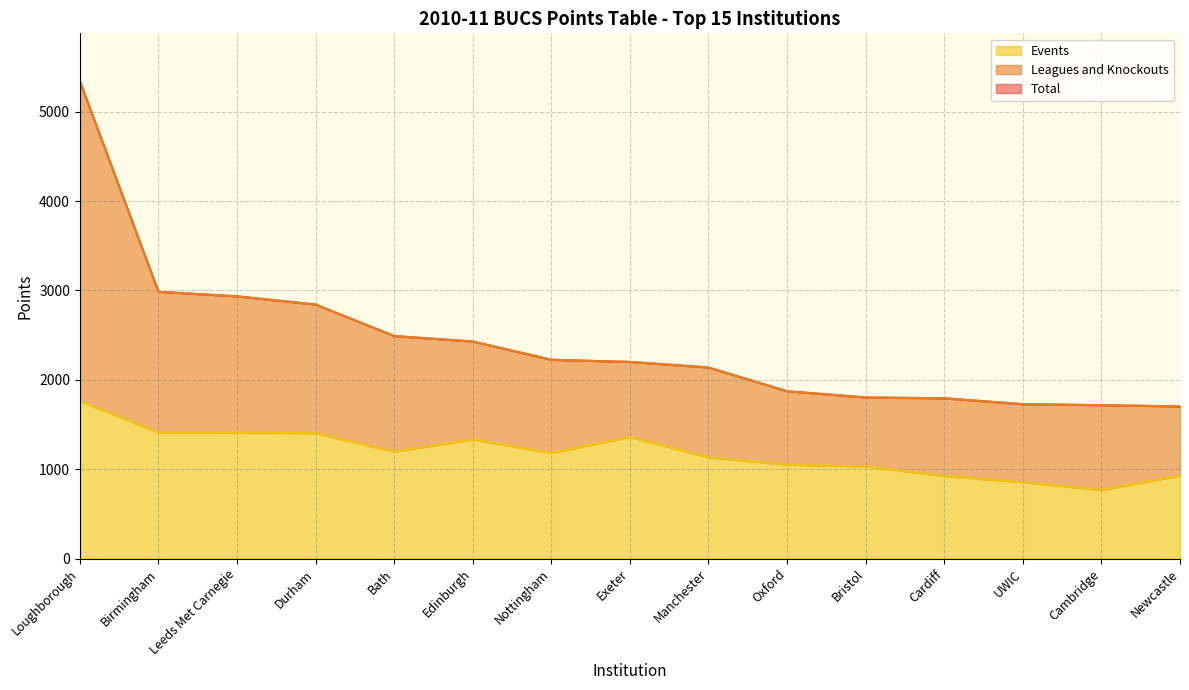

True or false: Total and Events cross at least once.

False